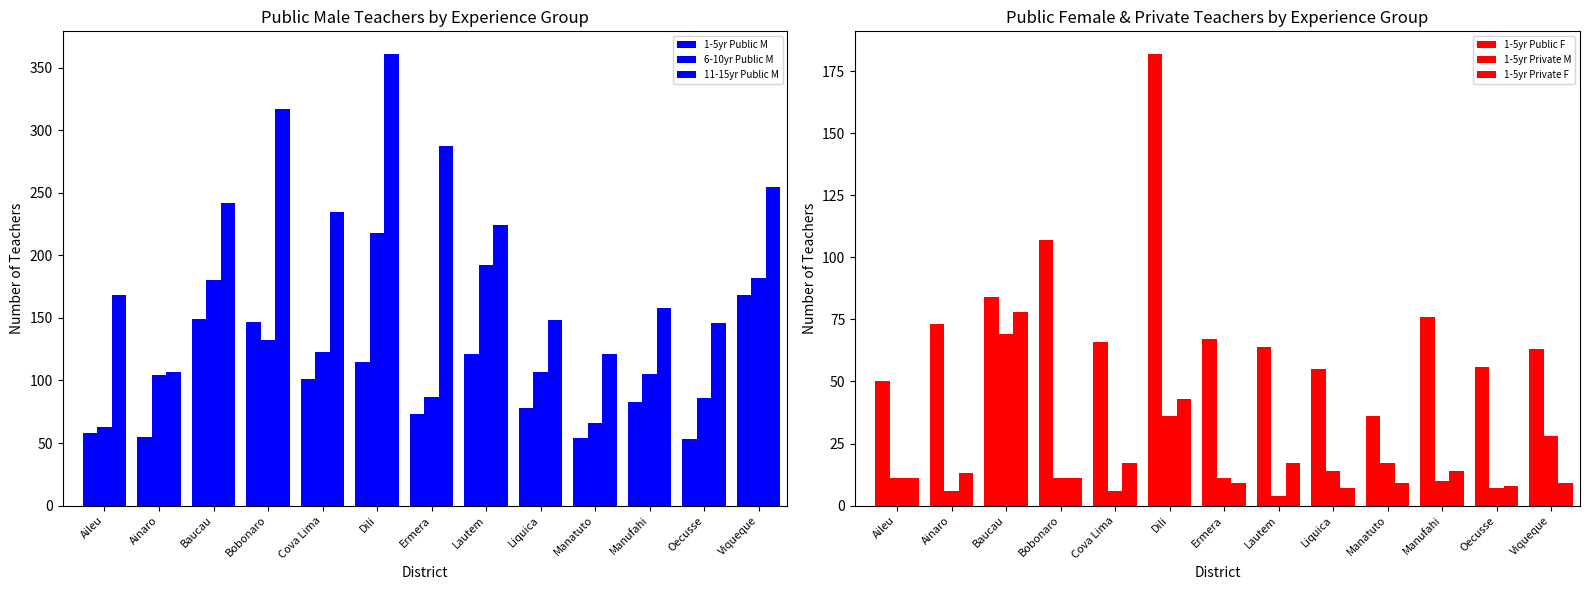

Where is 6-10yr Public M nearest to the value 140?

Bobonaro